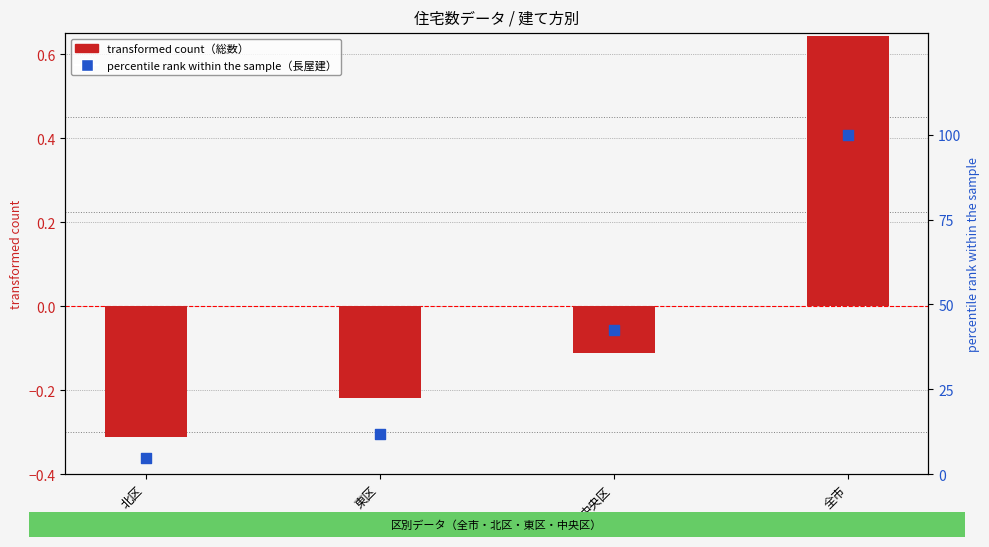

Which series contains the lowest Y value?

総数（normalized）